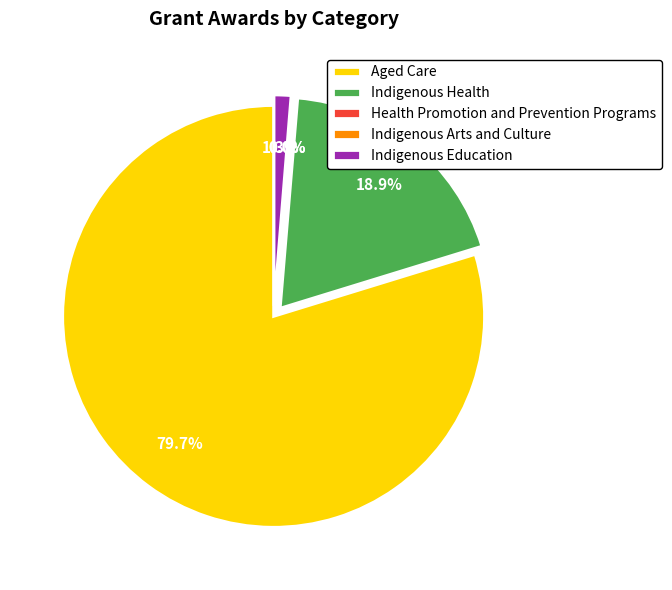

Which category has the biggest portion of the pie?

Aged Care